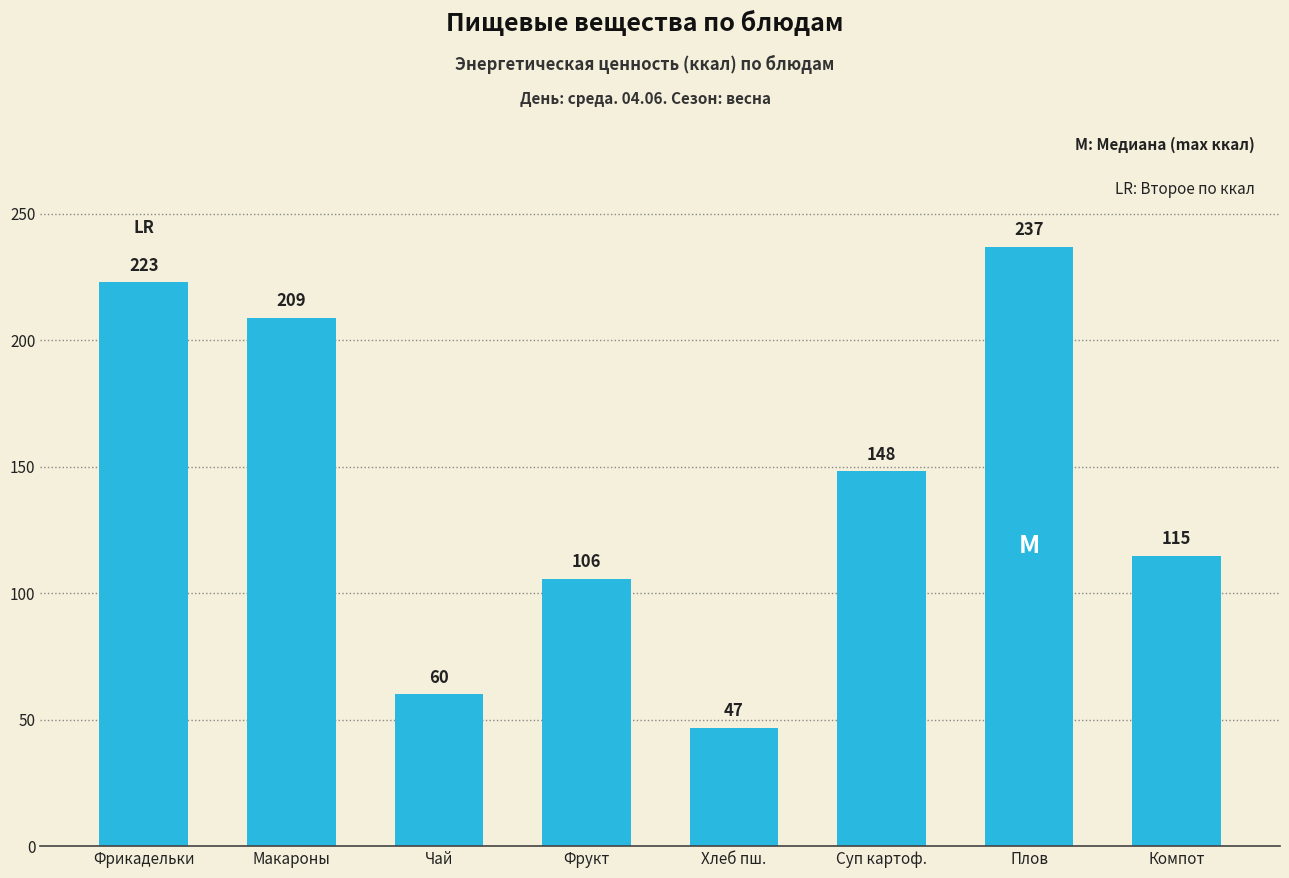

At which category does the chart reach its peak across all series?

Плов